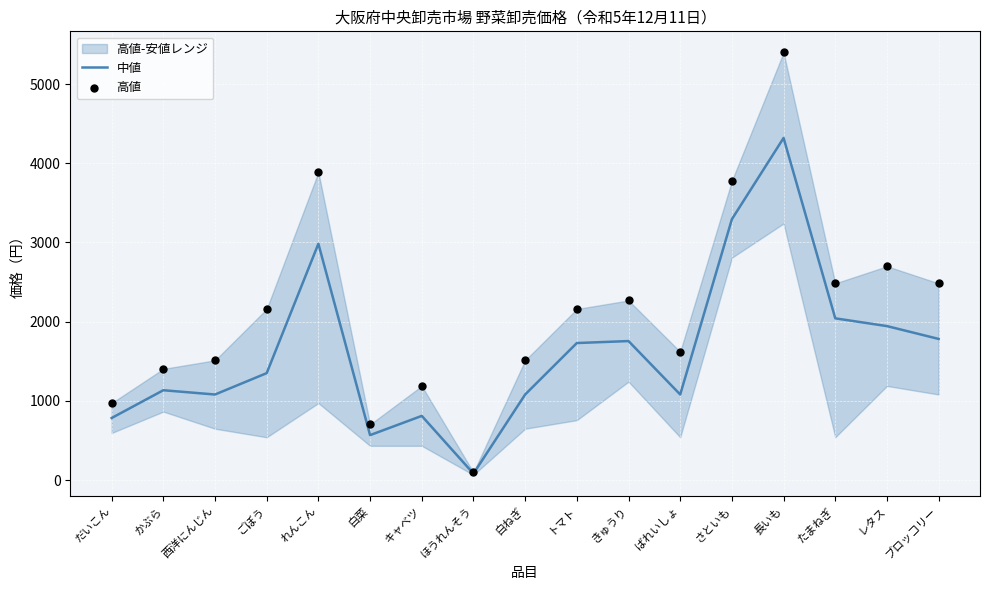

At which category is the sum across all series the highest?

長いも